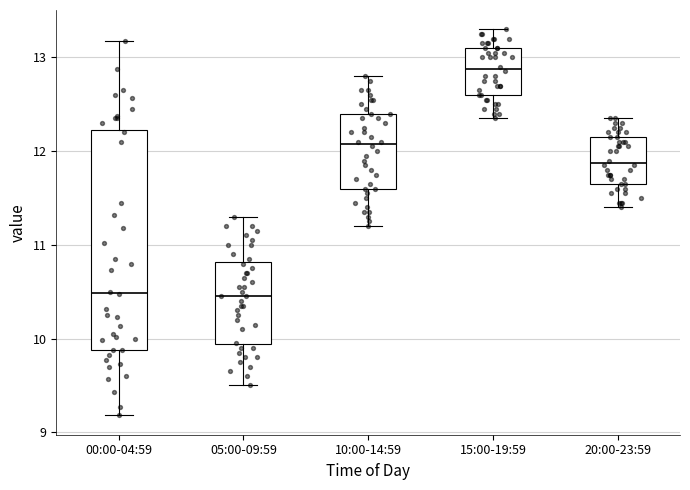

Comparing the boxes themselves (not the whiskers), which one is the tallest?

00:00-04:59